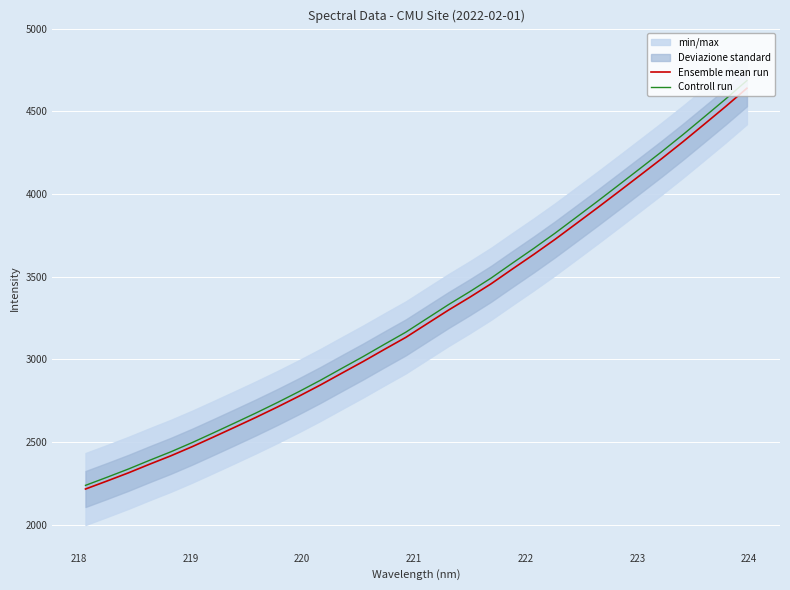

True or false: Ensemble mean run and Controll run intersect in this chart.

False